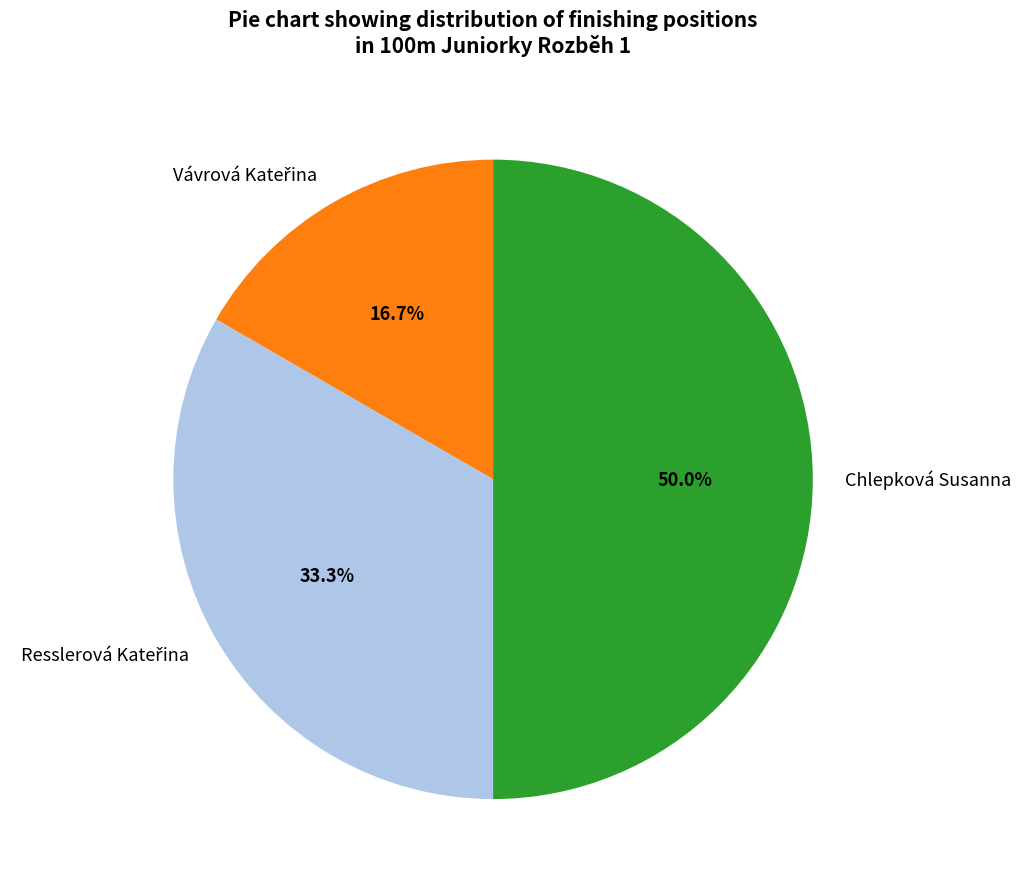

What is the largest slice in the pie chart?

Chlepková Susanna